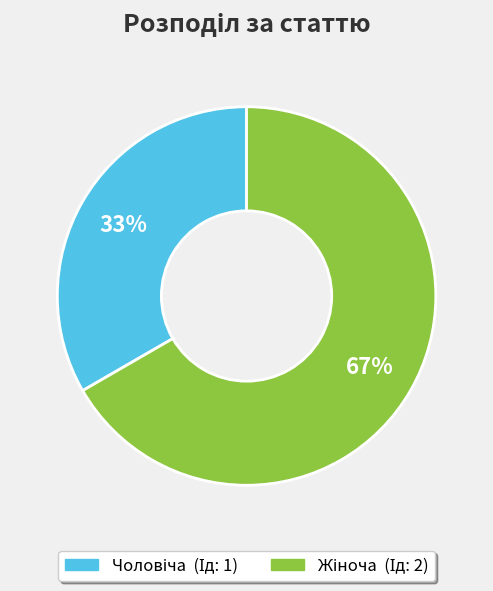

To the nearest percent, what is the average slice percentage?

50%